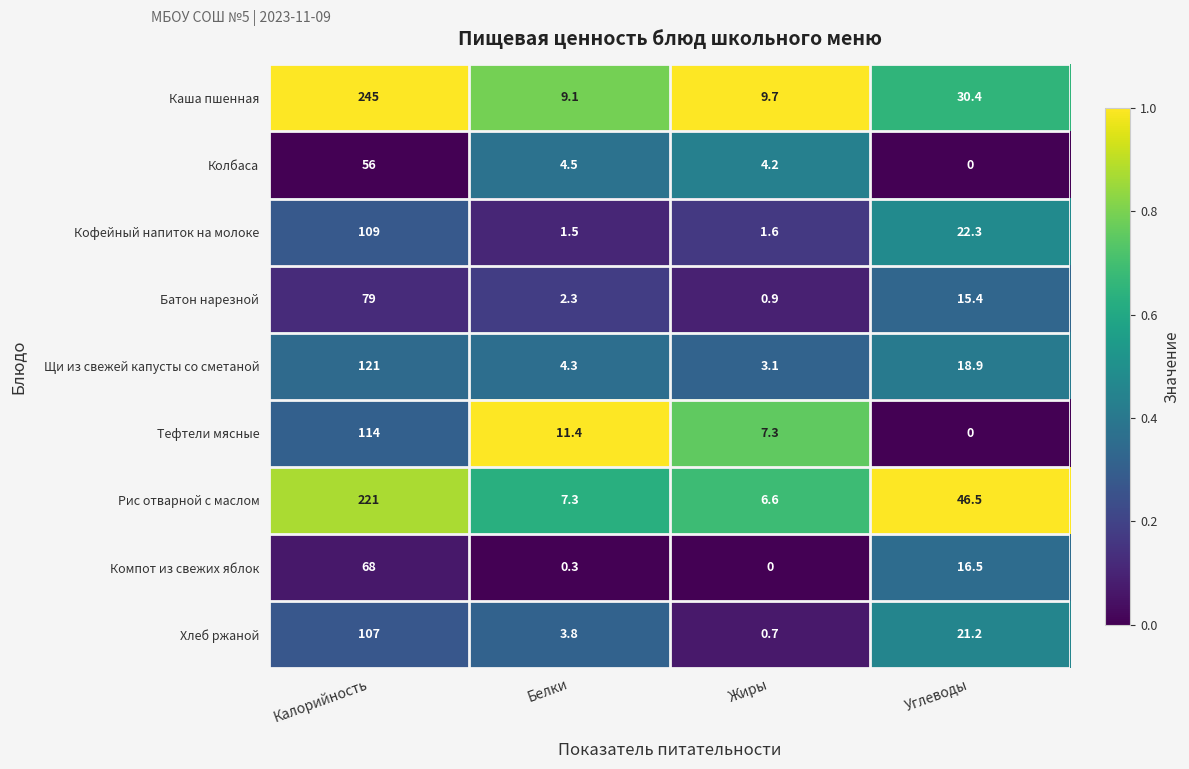

Where is Щи из свежей капусты со сметаной nearest to the value 62?

Углеводы